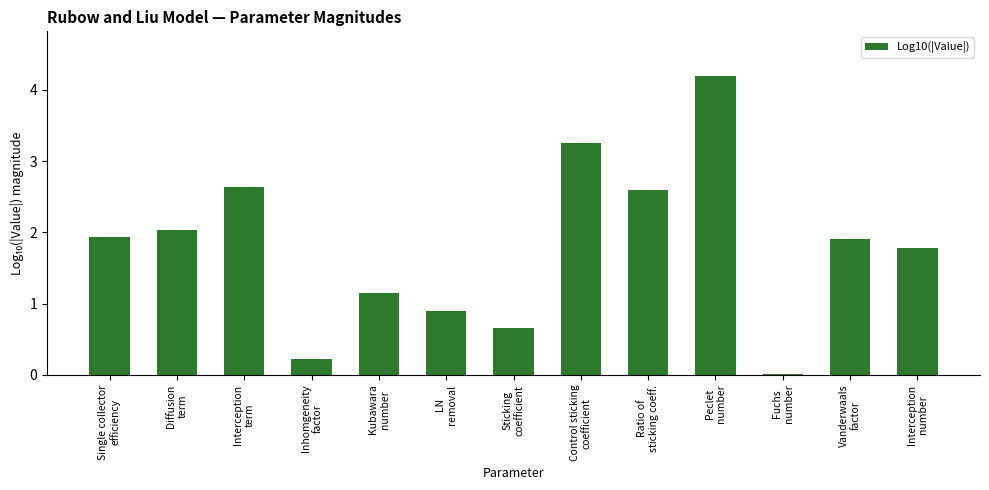

What is the average value?

1.8